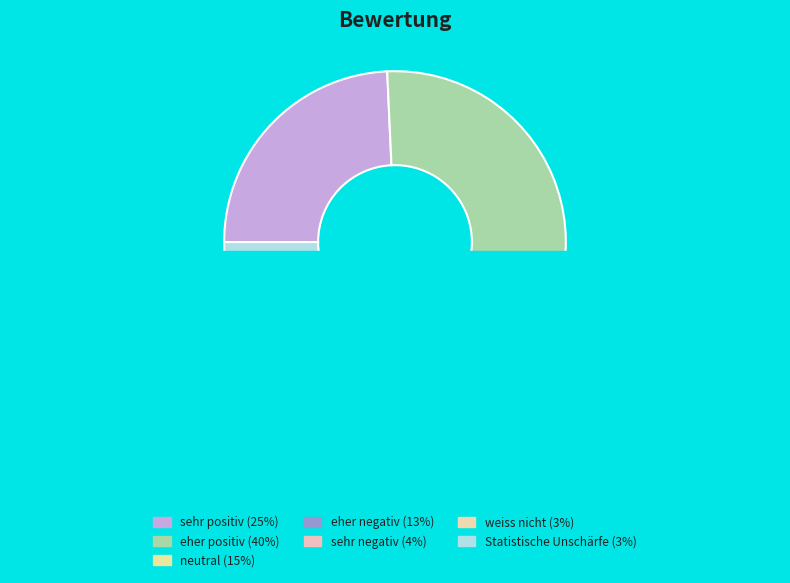

Is there a majority slice in this chart?

No